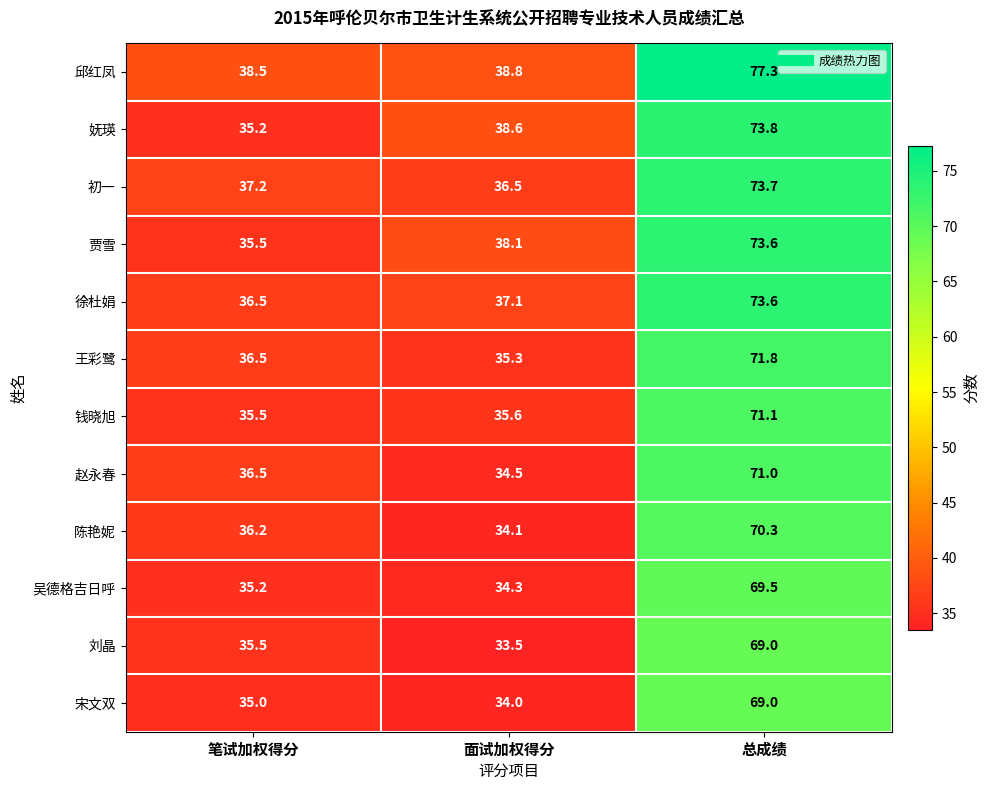

At which label is 钱晓旭 closest to 53?

面试加权得分